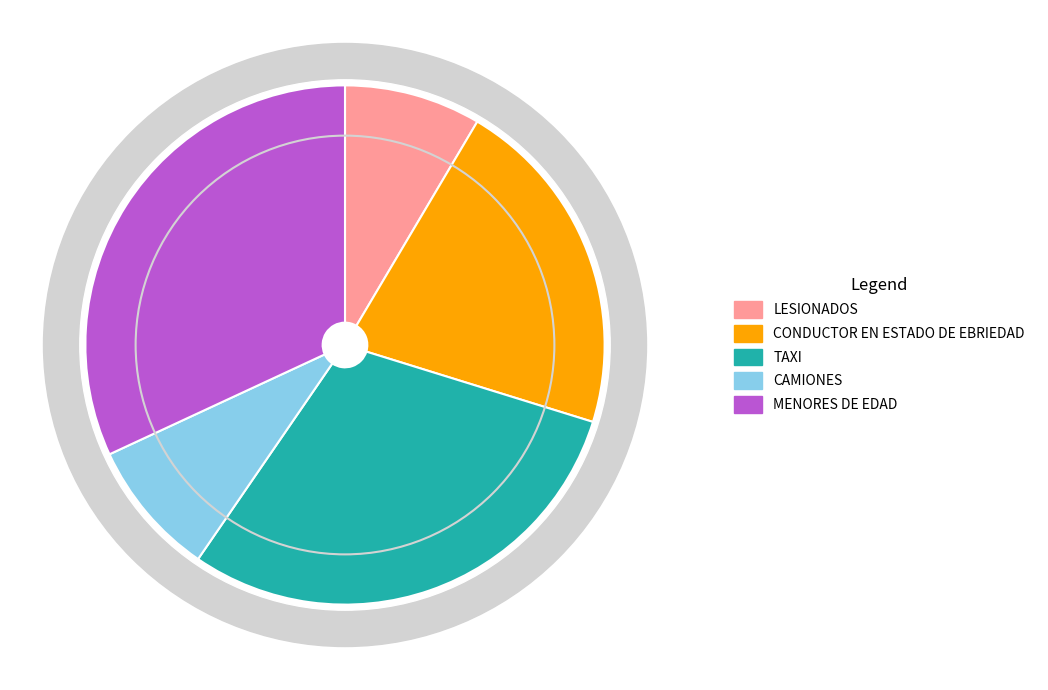

To the nearest percent, what is the average slice percentage?

20%